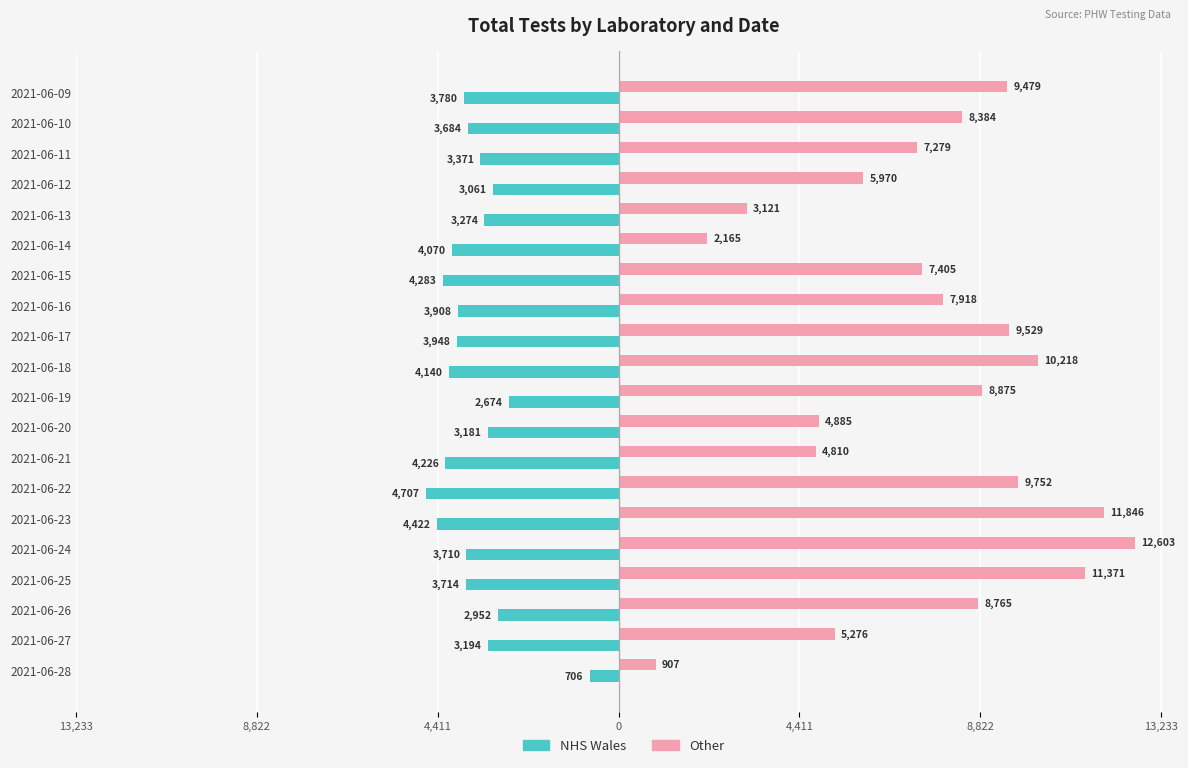

Rank the series by their maximum value, from highest to lowest.

Other, NHS Wales